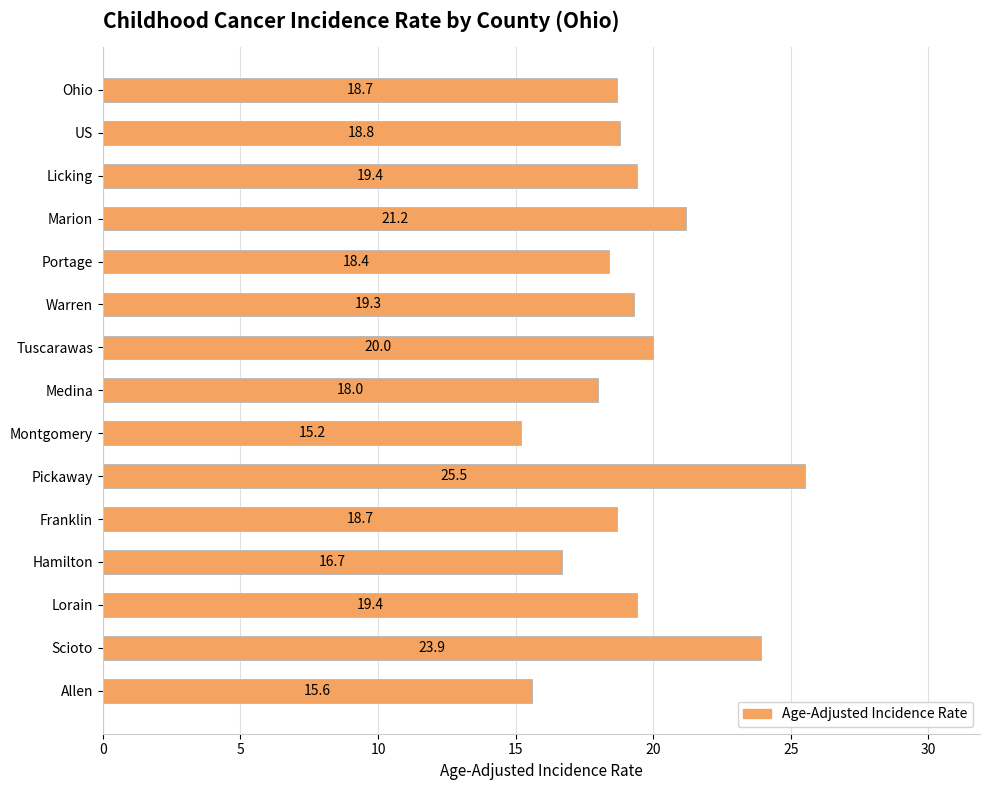

What is the sum of all values?

288.8